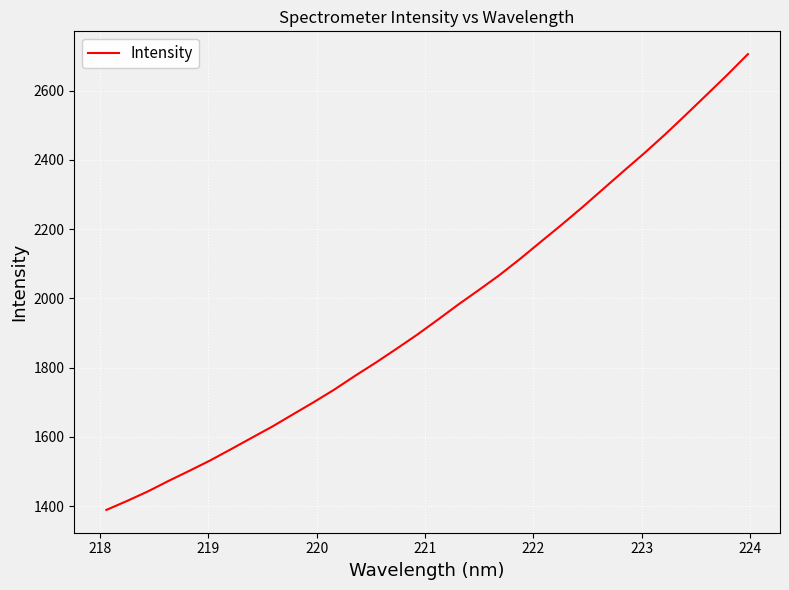

What is the difference between the maximum and minimum values?

1316.1